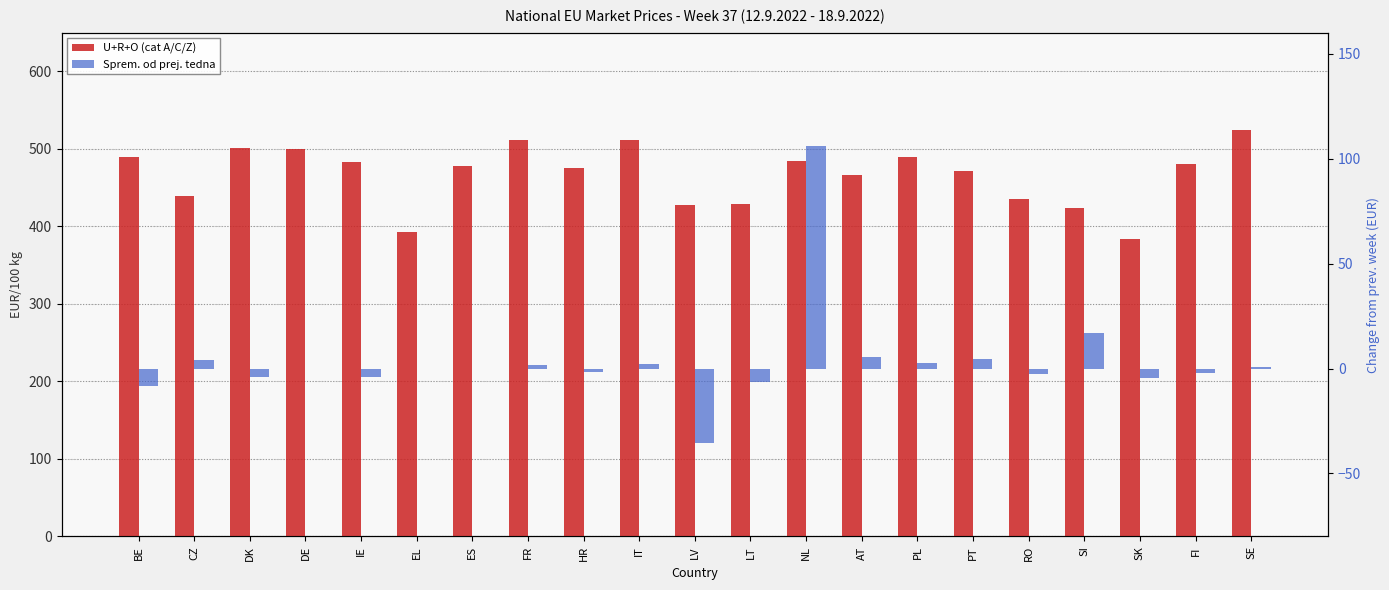

How many distinct data groups are displayed?

2